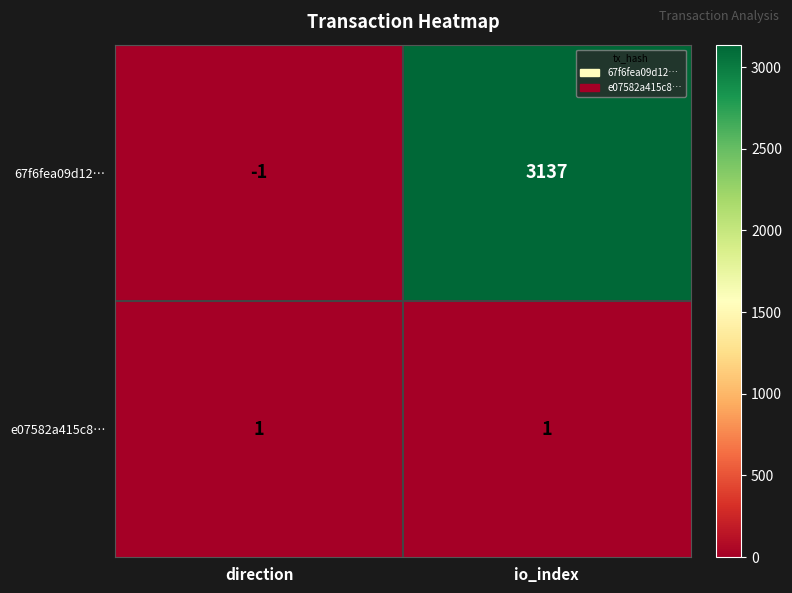

Rank the series by their maximum value, from highest to lowest.

67f6fea09d12…, e07582a415c8…